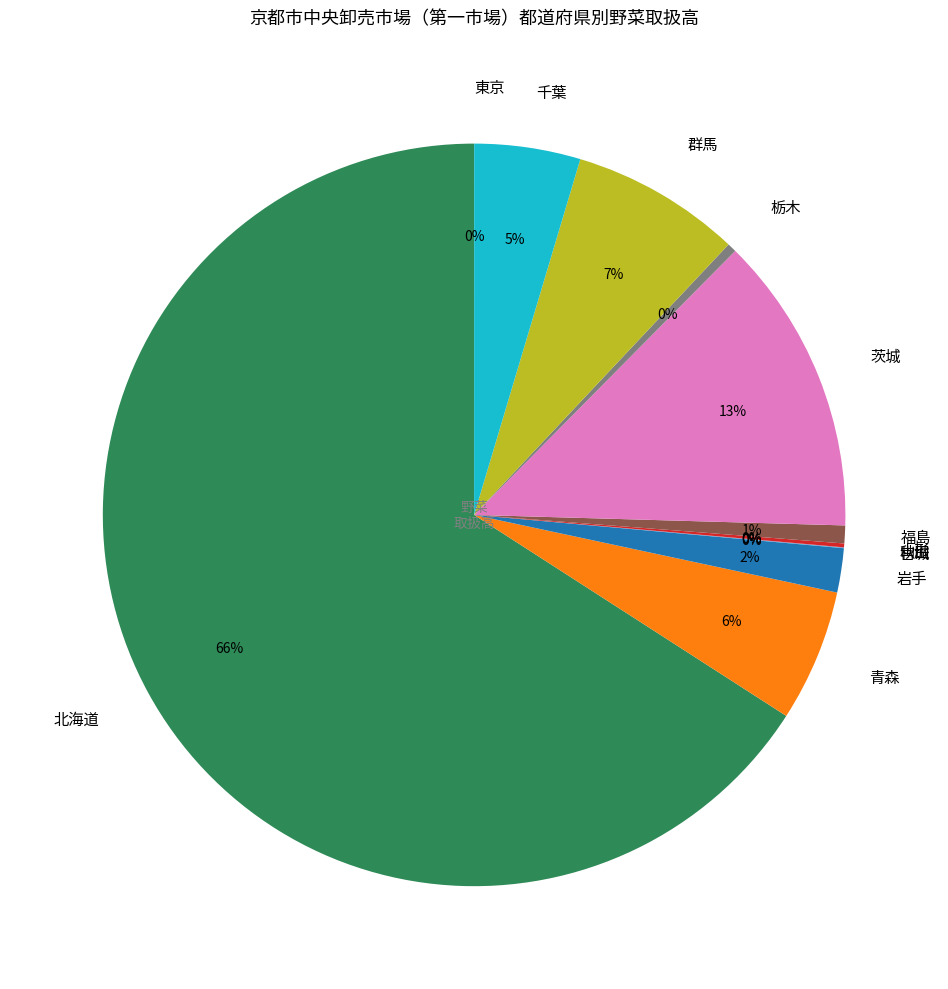

To the nearest percent, what portion does 福島 represent?

1%